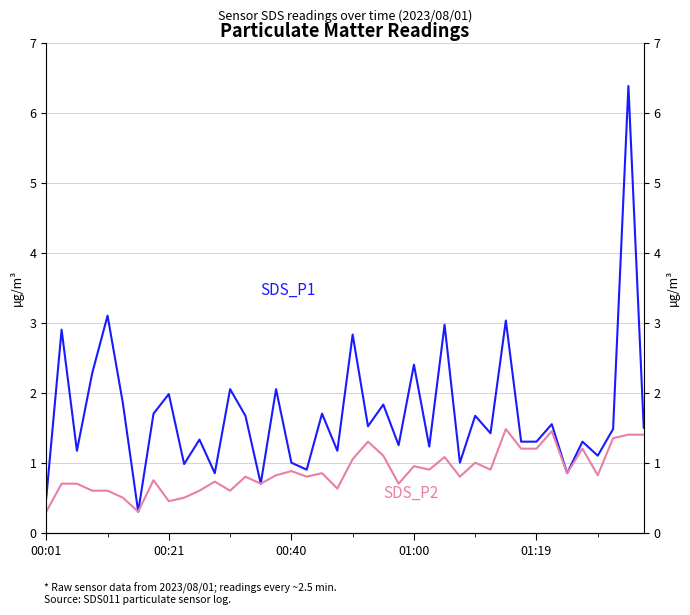

At which category does SDS_P2 reach its first local peak?

7